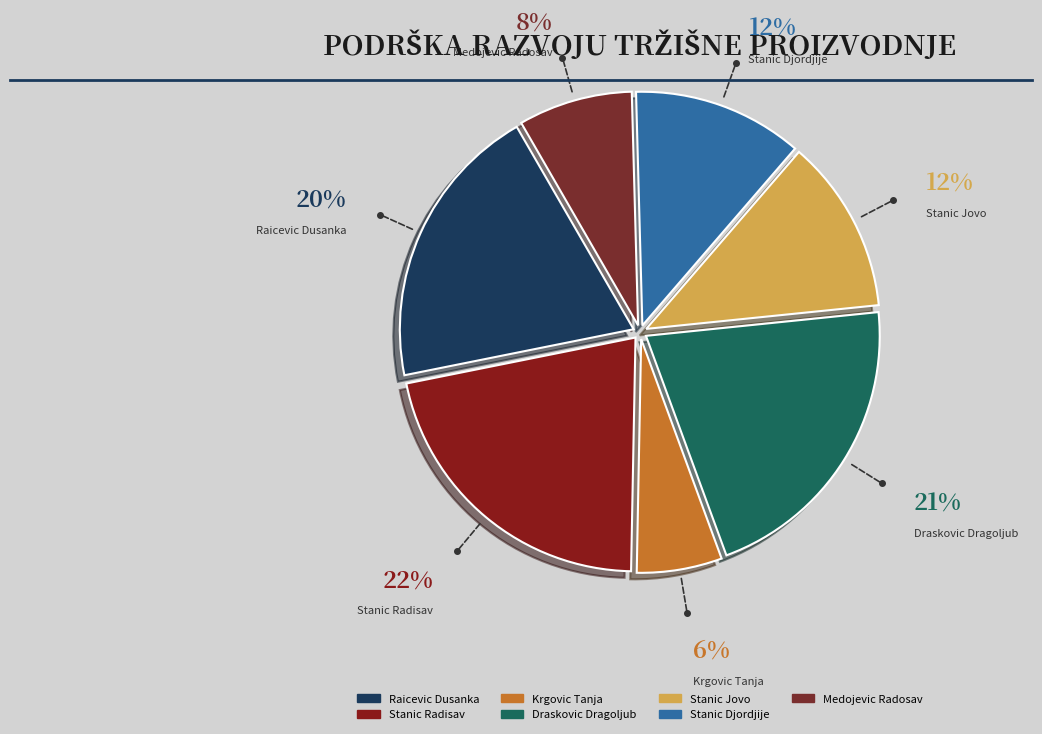

What is the ratio of the value at Stanic Radisav to the value at Raicevic Dusanka?

1.1